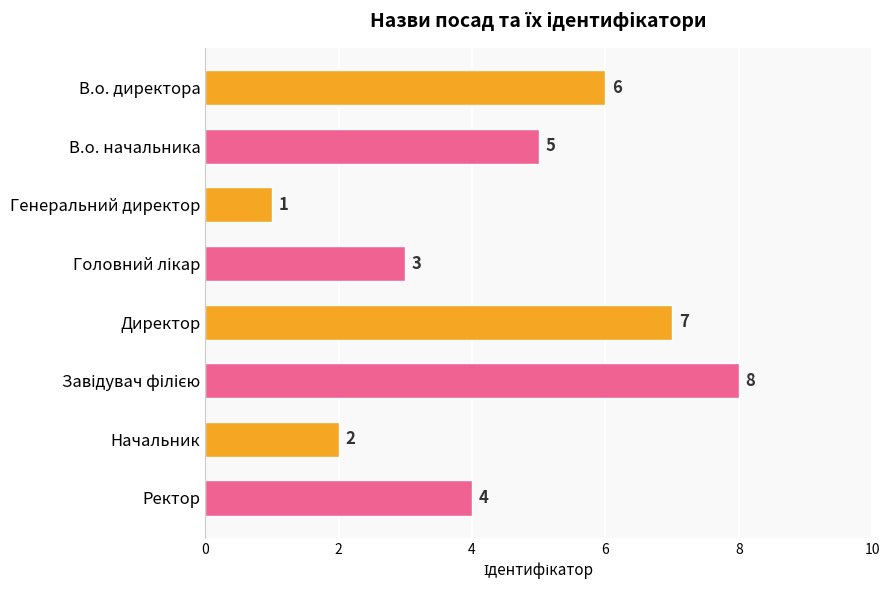

Does the chart contain any negative values?

No